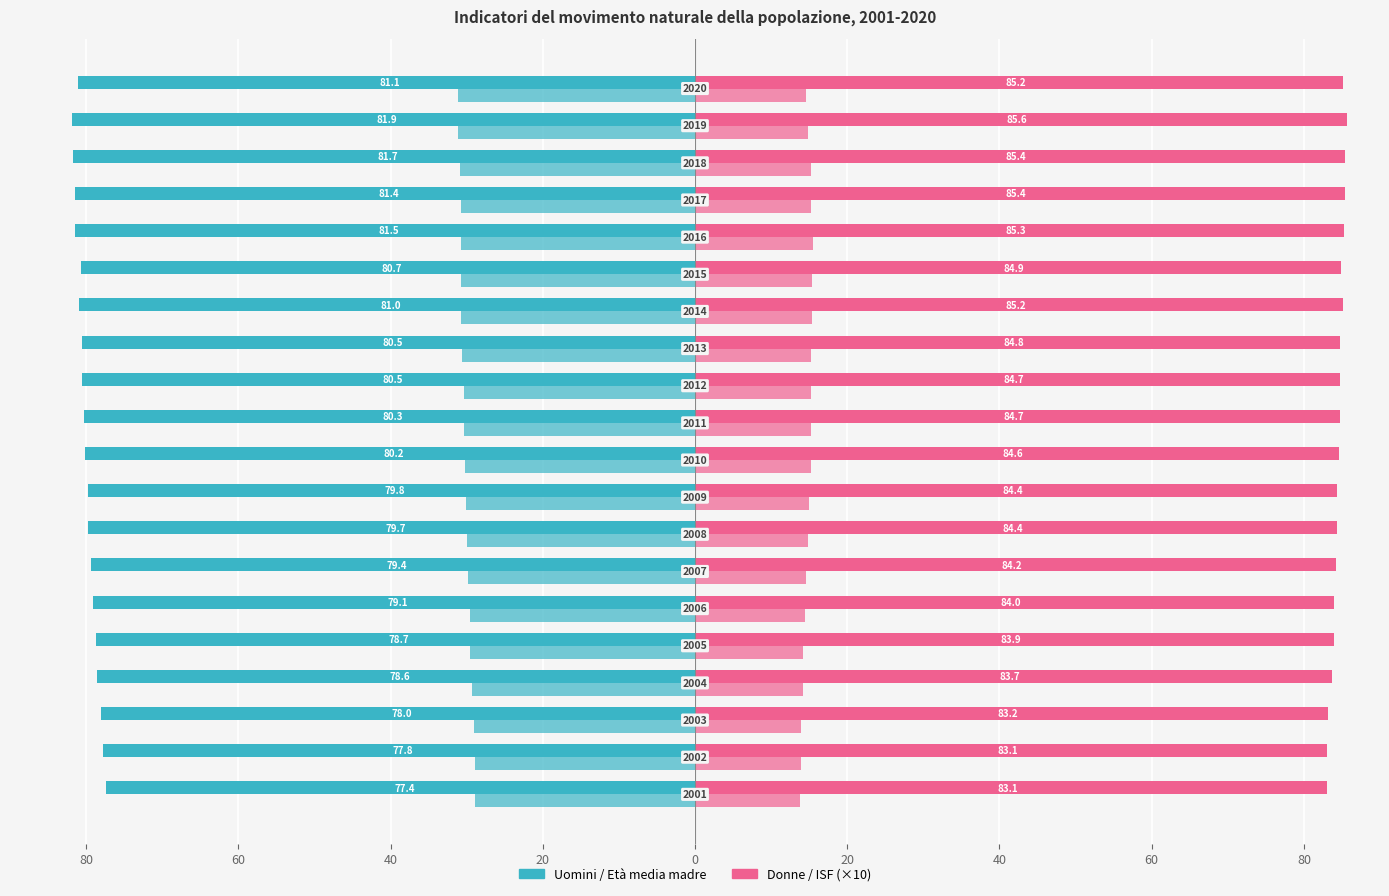

The Età media madre primo figlio series shows -9.8 at 40. True or false?

False